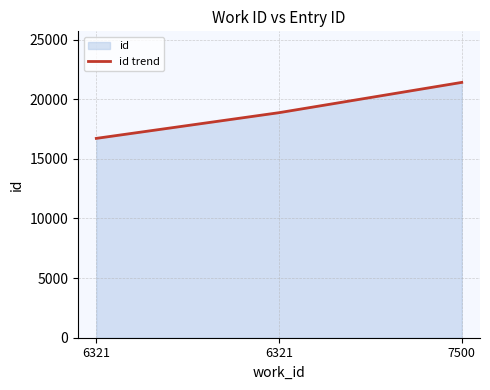

What is the approximate value at 6321, to the nearest 50?

16700